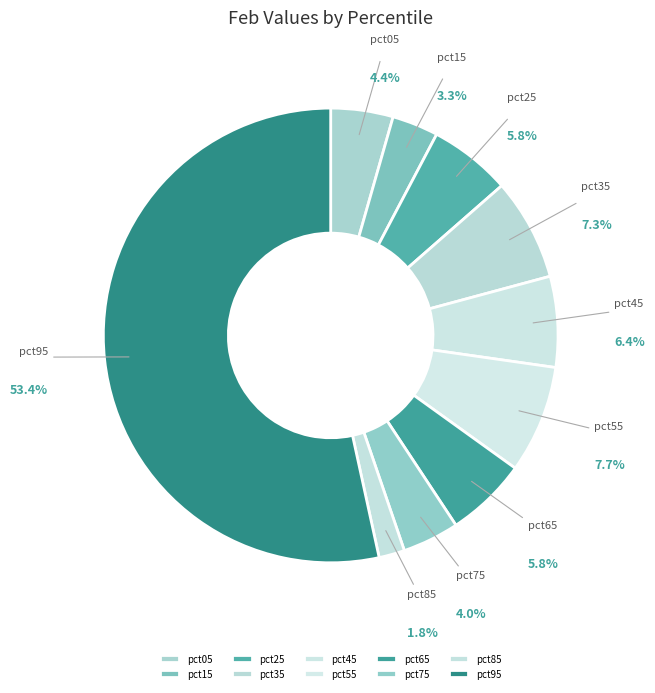

What percentage is NOT represented by pct65?

94.2%